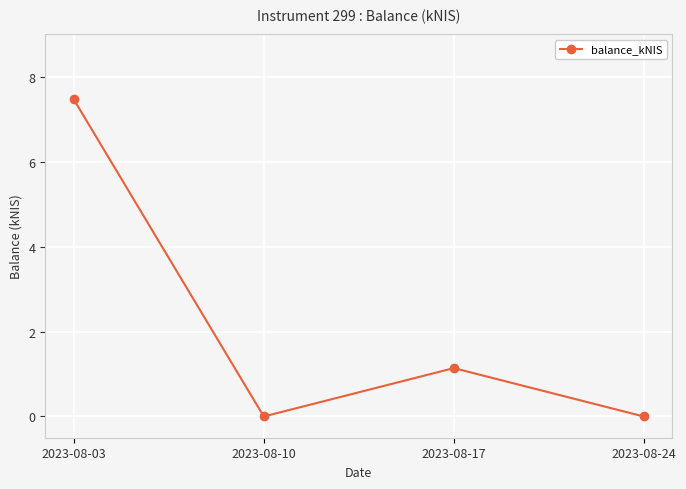

How many data points are less than 1?

2